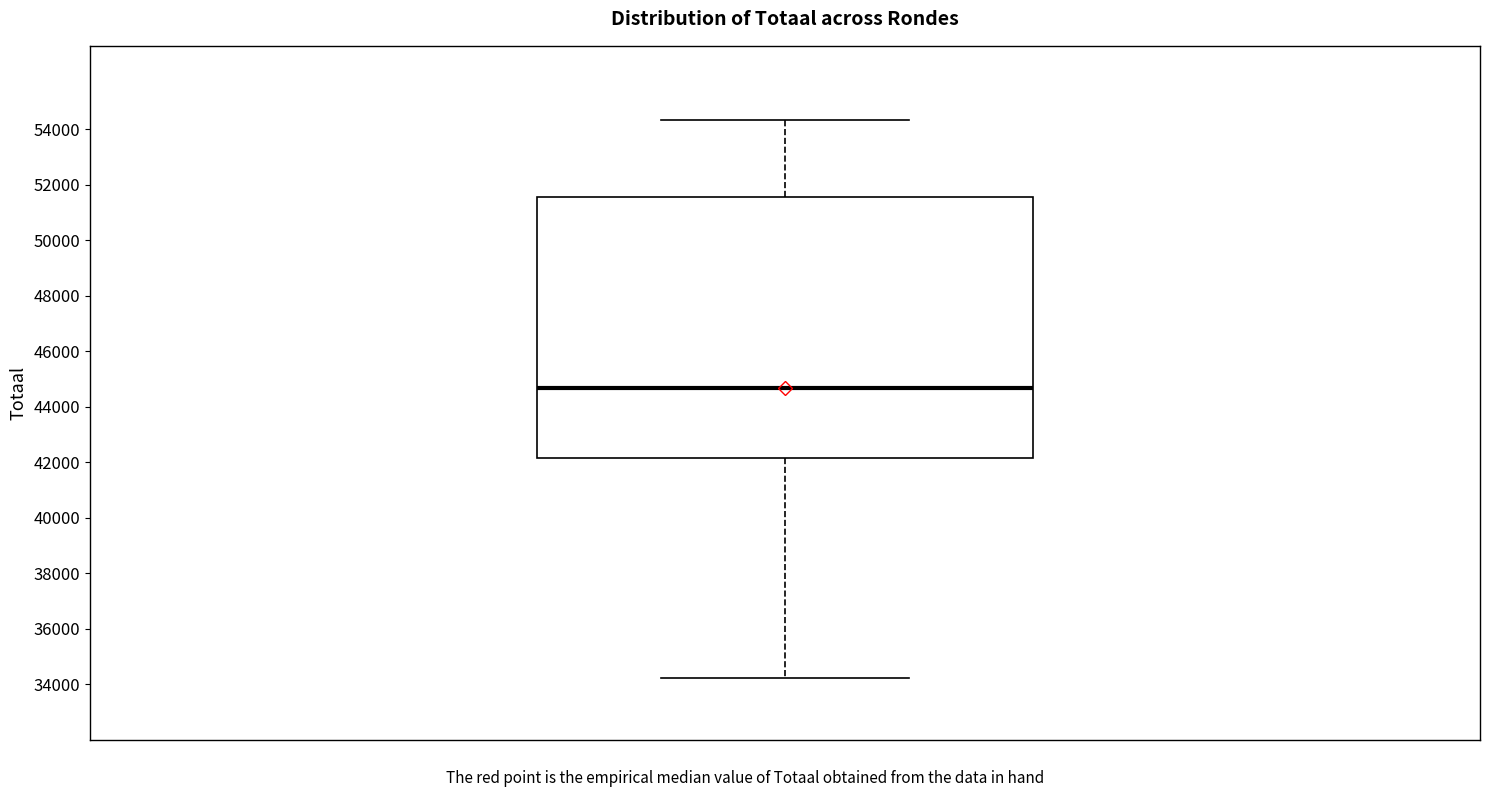

Where does the upper whisker of the box end on the y-axis? The values are not printed on the chart, so give them approximately, as read against the axis.

54400